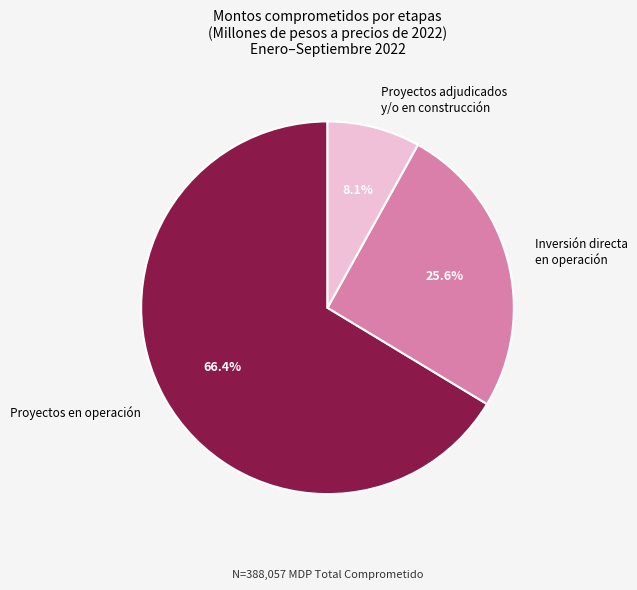

Is Proyectos adjudicados y/o en construcción the majority of the pie?

No